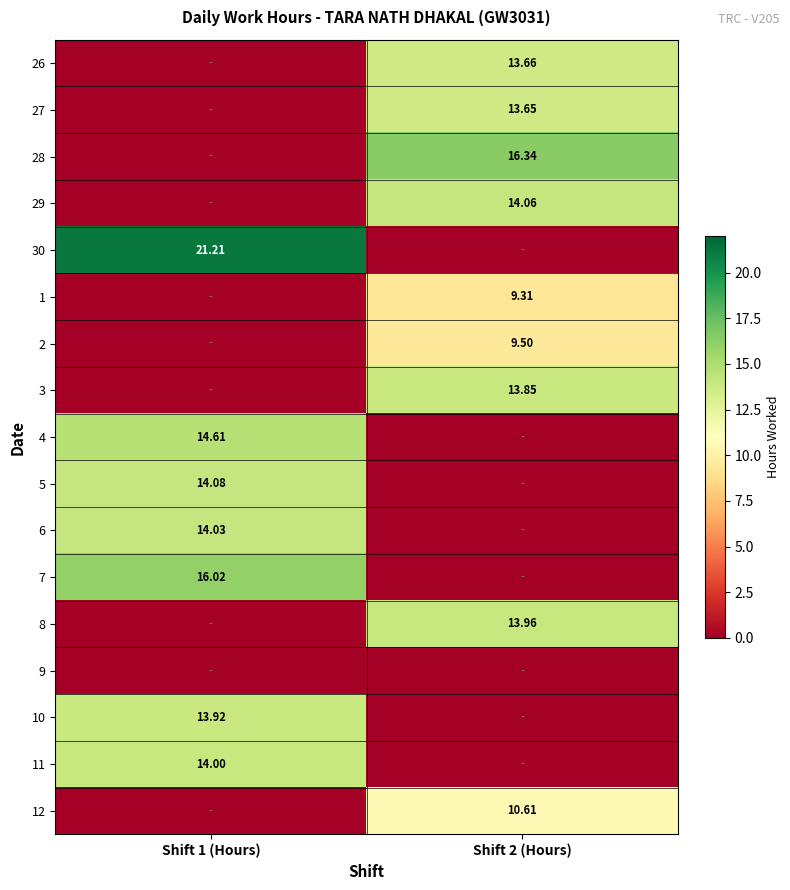

Is the value of 7 at Shift 1 (Hours) greater than the value of 27 at Shift 2 (Hours)?

Yes